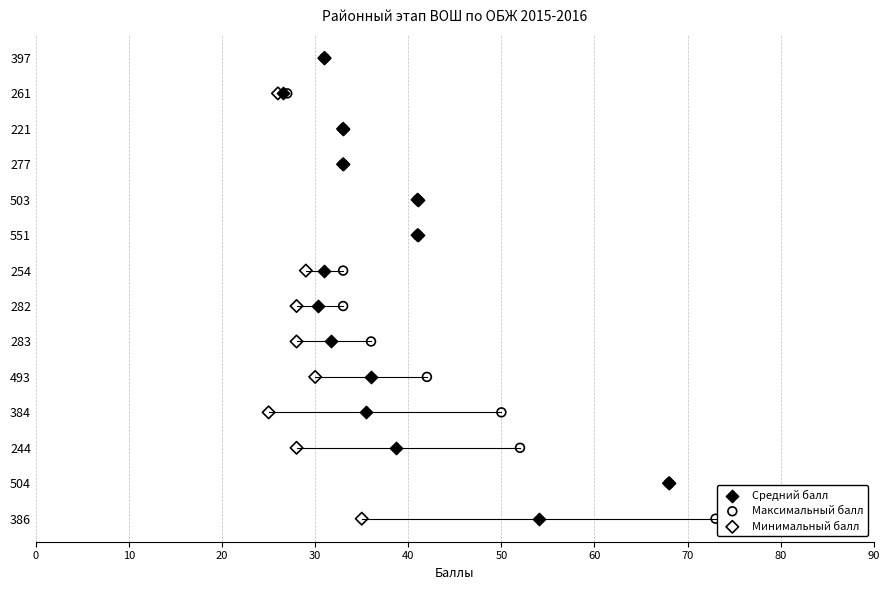

Which series reaches the maximum Y coordinate?

Средний балл